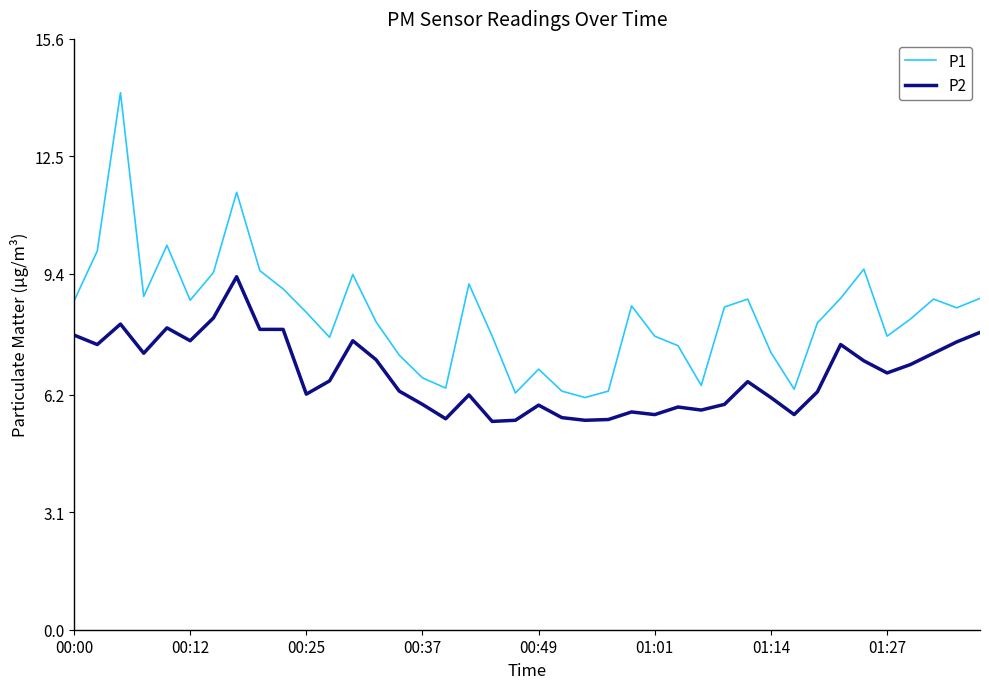

Rank the series by their average value, from lowest to highest.

P2, P1